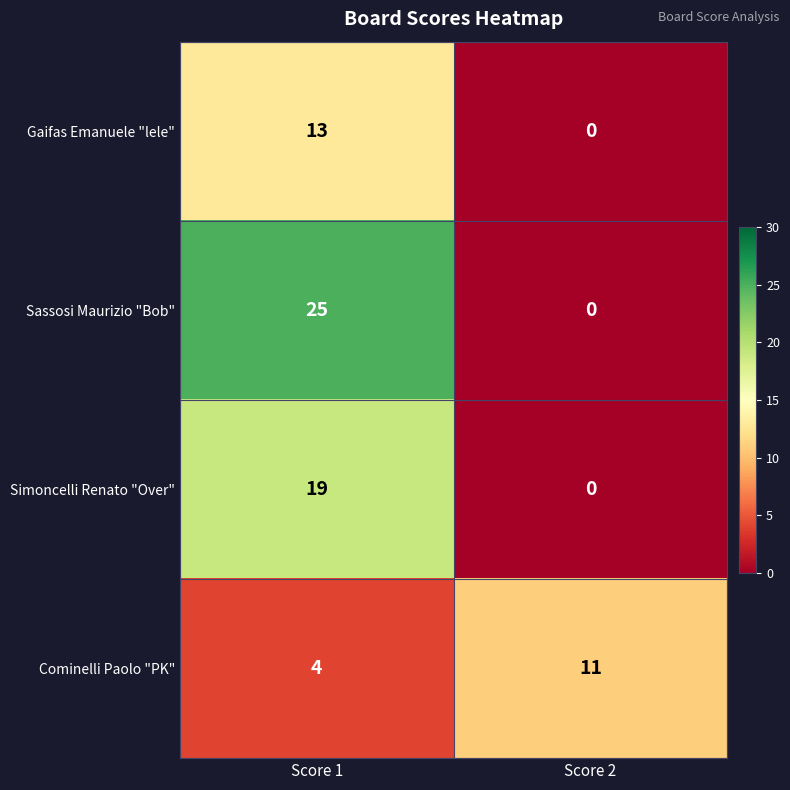

At which category is the sum across all series the highest?

Score 1